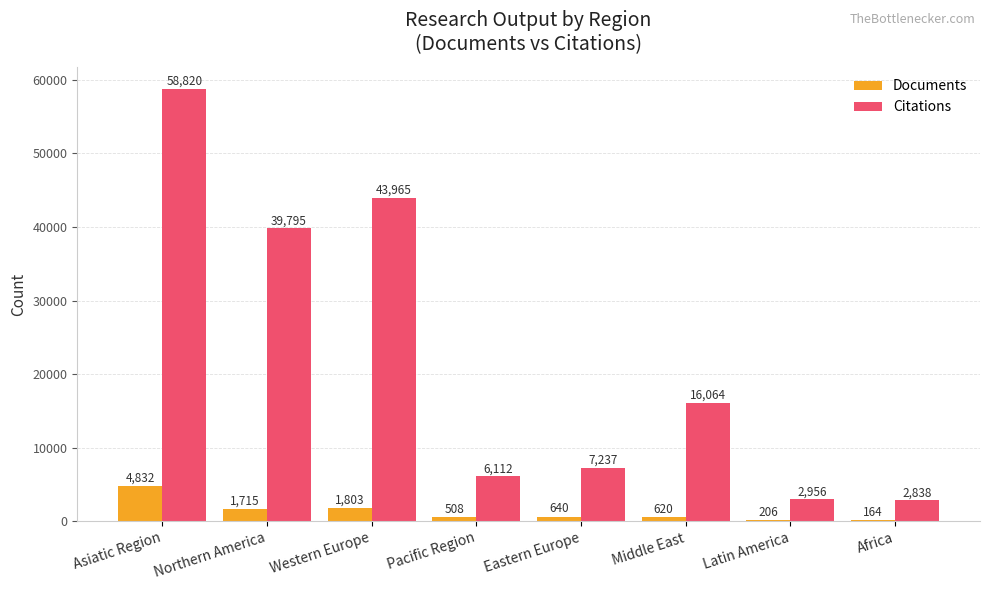

Is the value of Documents at Latin America greater than the value of Citations at Middle East?

No